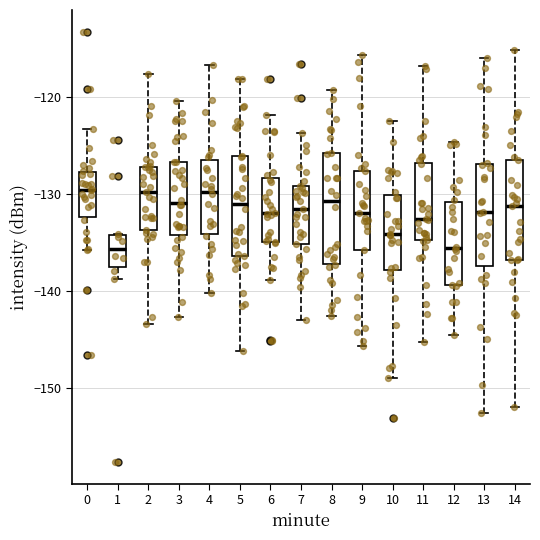

Reading left to right, transcribe this box plot: for each box, give where its median line is, the range the box spans, and where its two whiskers end, as read against the y-axis. The values are not printed on the chart, so give them approximately, as read against the axis.

0: median -130, box -132 to -128, whiskers -136 to -123
1: median -136, box -138 to -134, whiskers -139 to -134
2: median -130, box -134 to -127, whiskers -143 to -118
3: median -131, box -134 to -127, whiskers -143 to -120
4: median -130, box -134 to -127, whiskers -140 to -117
5: median -131, box -136 to -126, whiskers -146 to -118
6: median -132, box -135 to -128, whiskers -139 to -122
7: median -132, box -135 to -129, whiskers -143 to -124
8: median -131, box -137 to -126, whiskers -143 to -119
9: median -132, box -136 to -128, whiskers -146 to -116
10: median -134, box -138 to -130, whiskers -149 to -122
11: median -133, box -135 to -127, whiskers -145 to -117
12: median -136, box -139 to -131, whiskers -145 to -125
13: median -132, box -137 to -127, whiskers -153 to -116
14: median -131, box -137 to -126, whiskers -152 to -115